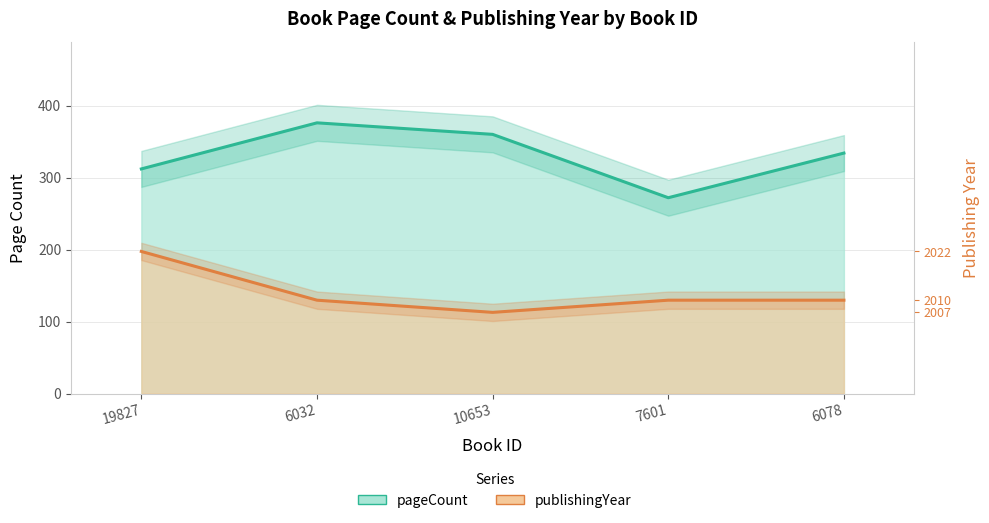

Is it true that pageCount equals 528.7 at 19827?

False